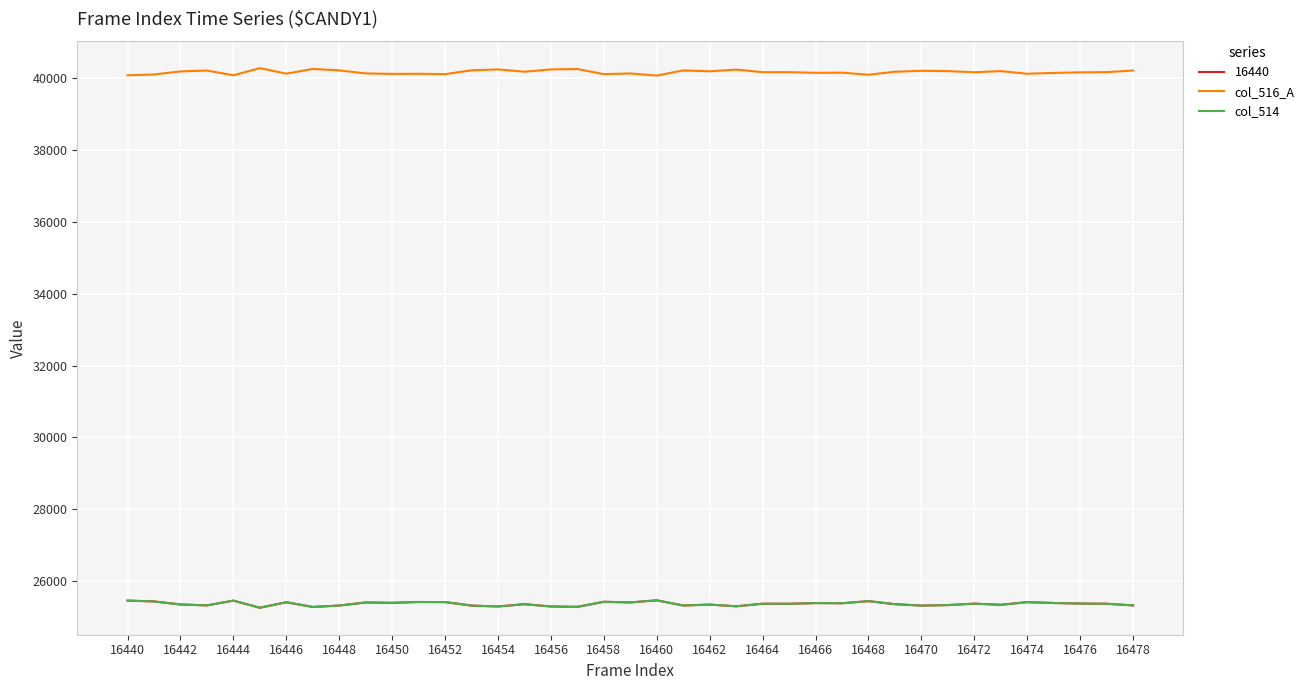

Is this an area chart (filled region under the line)?

No